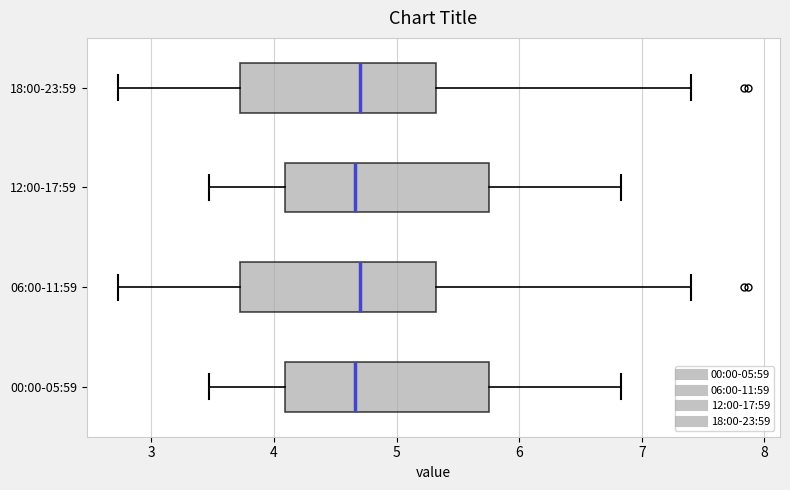

Reading bottom to top, read every box against the x-axis: the position of its median line, the range the box covers, and the ends of its whiskers. The values are not printed on the chart, so give them approximately, as read against the axis.

00:00-05:59: median 4.7, box 4.1 to 5.8, whiskers 3.5 to 6.8
06:00-11:59: median 4.7, box 3.7 to 5.3, whiskers 2.7 to 7.4
12:00-17:59: median 4.7, box 4.1 to 5.8, whiskers 3.5 to 6.8
18:00-23:59: median 4.7, box 3.7 to 5.3, whiskers 2.7 to 7.4